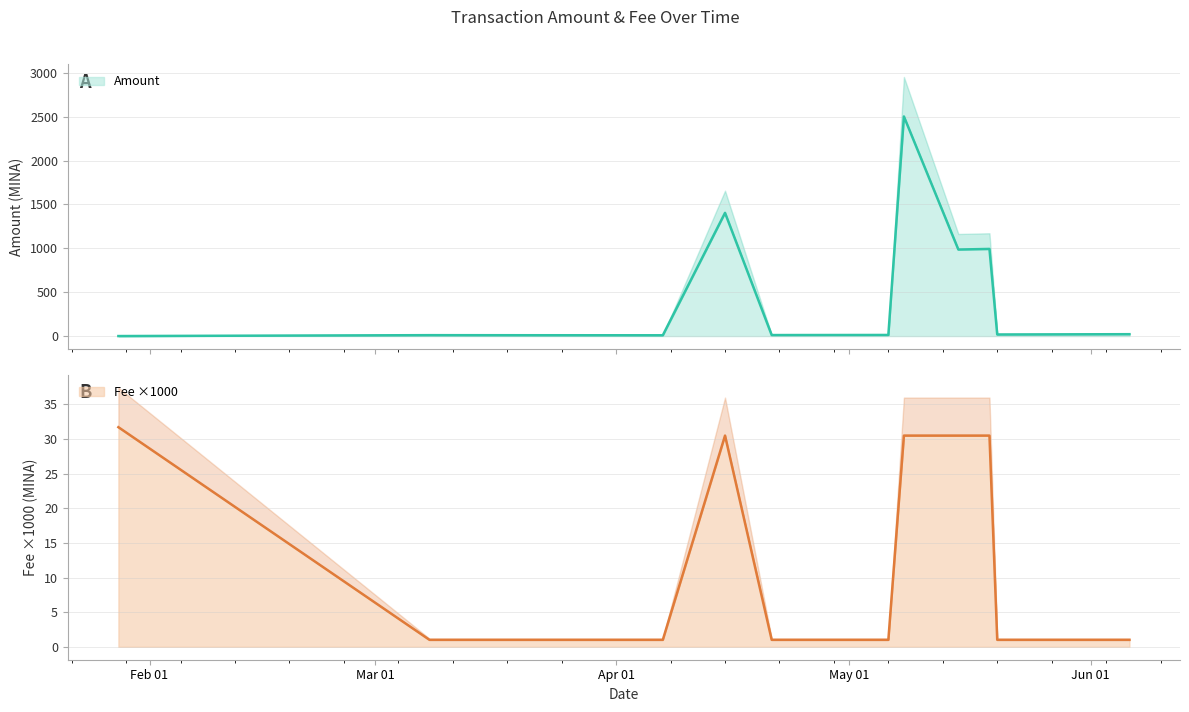

Between 2024-01-28 and 2024-06-06, which series saw the biggest shift?

Fee